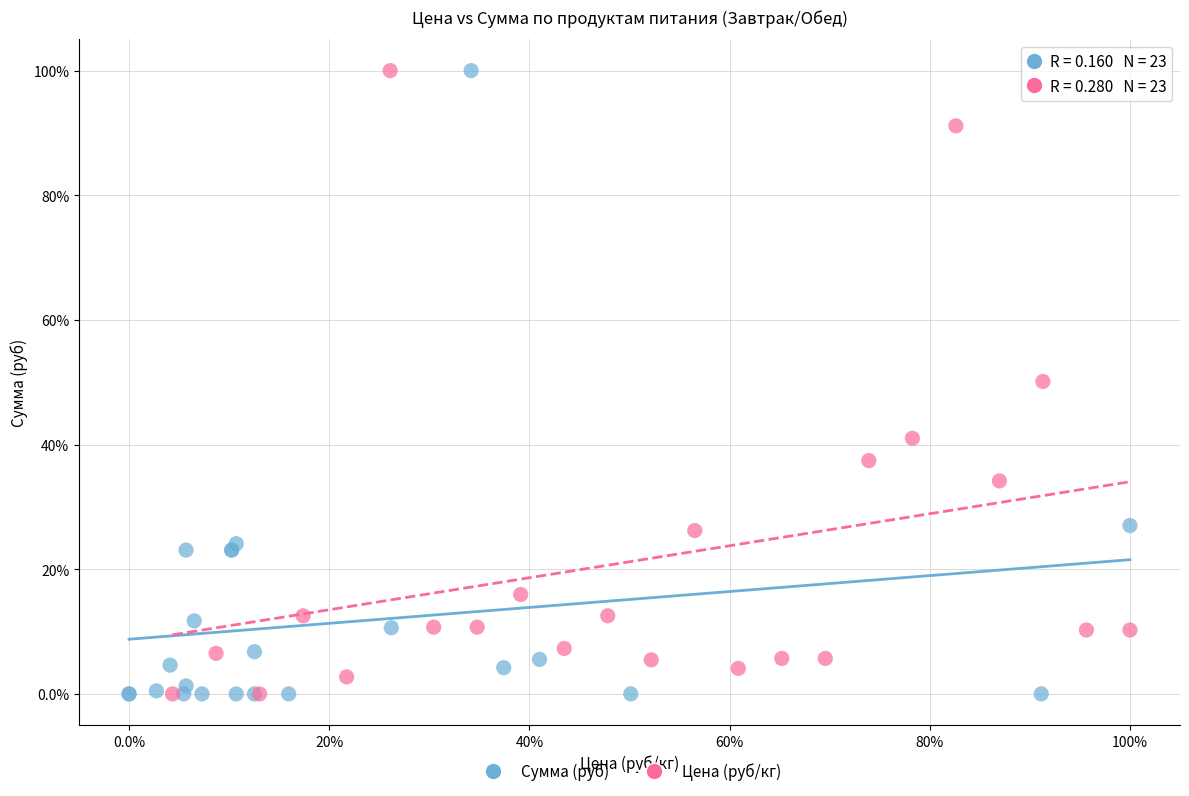

What are all the series names shown in the legend?

Сумма (руб), Цена (руб/кг)